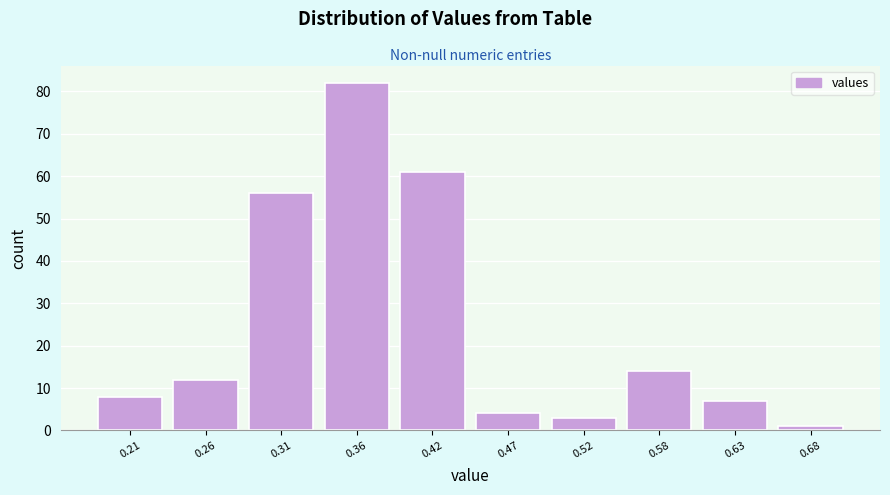

Reading left to right, list every bar in this chart as the range it spans on the x-axis followed by its height. Neither the bar edges nor the heights are printed on the chart, so give them approximately, as read against the axes.

0.18 to 0.23: 8
0.23 to 0.29: 12
0.29 to 0.34: 56
0.34 to 0.39: 82
0.39 to 0.44: 61
0.44 to 0.50: 4
0.50 to 0.55: 3
0.55 to 0.60: 14
0.60 to 0.66: 7
0.66 to 0.71: 1